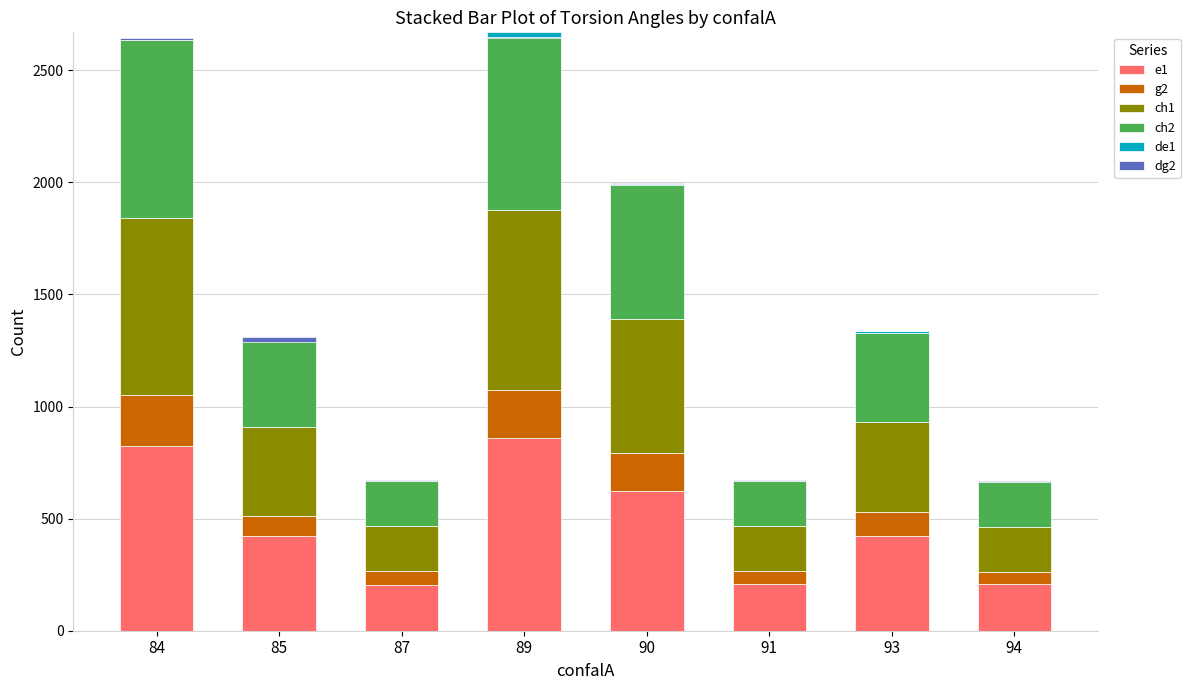

At how many categories does at least one series exceed 30?

8